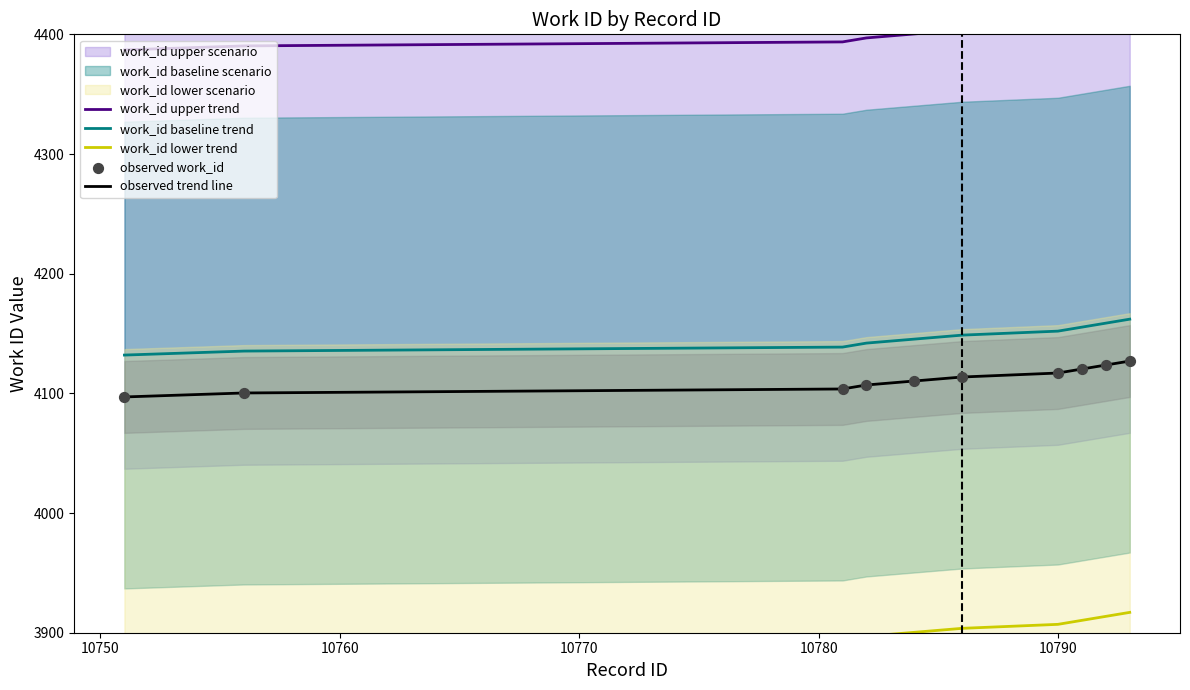

Which series has the largest total across all categories?

work_id upper trend